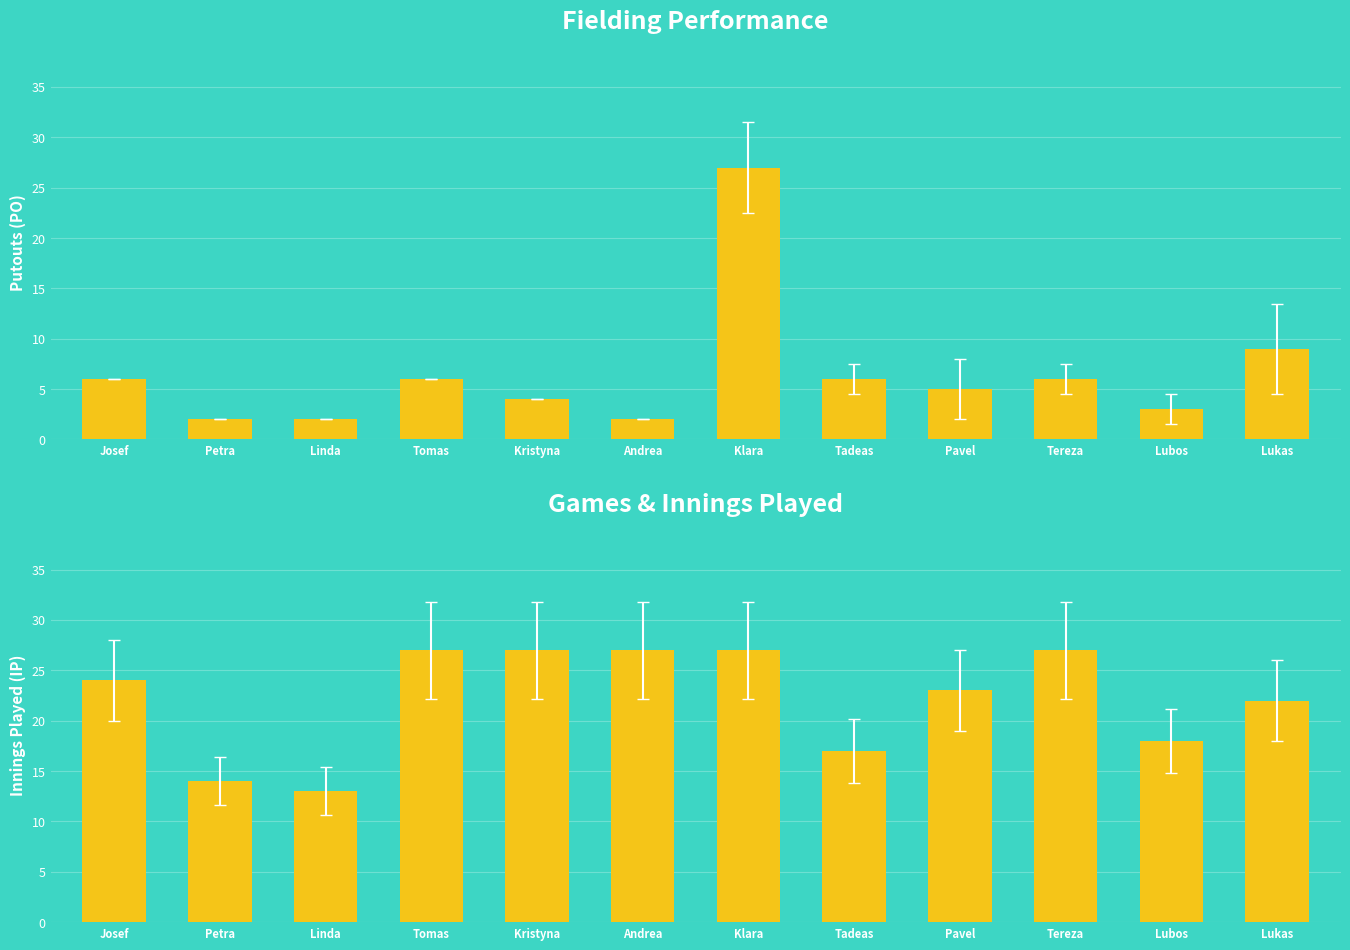

Is it true that IP equals 46 at Tomas?

False